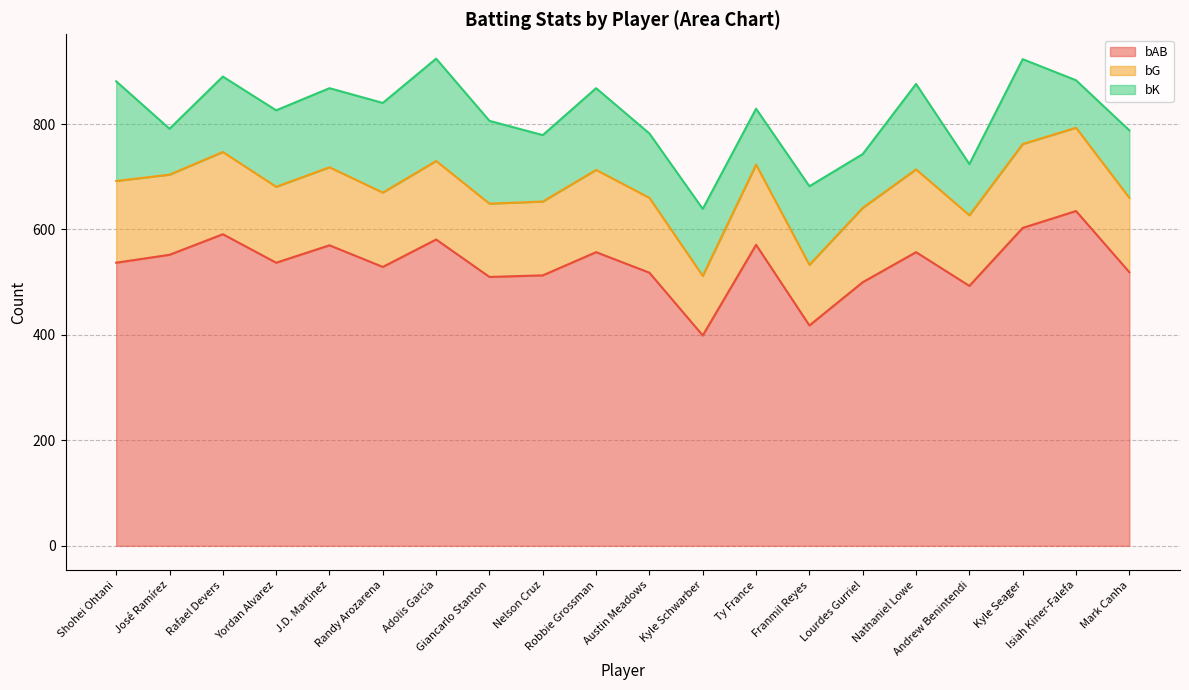

Does the chart display data point markers on the line(s)?

No